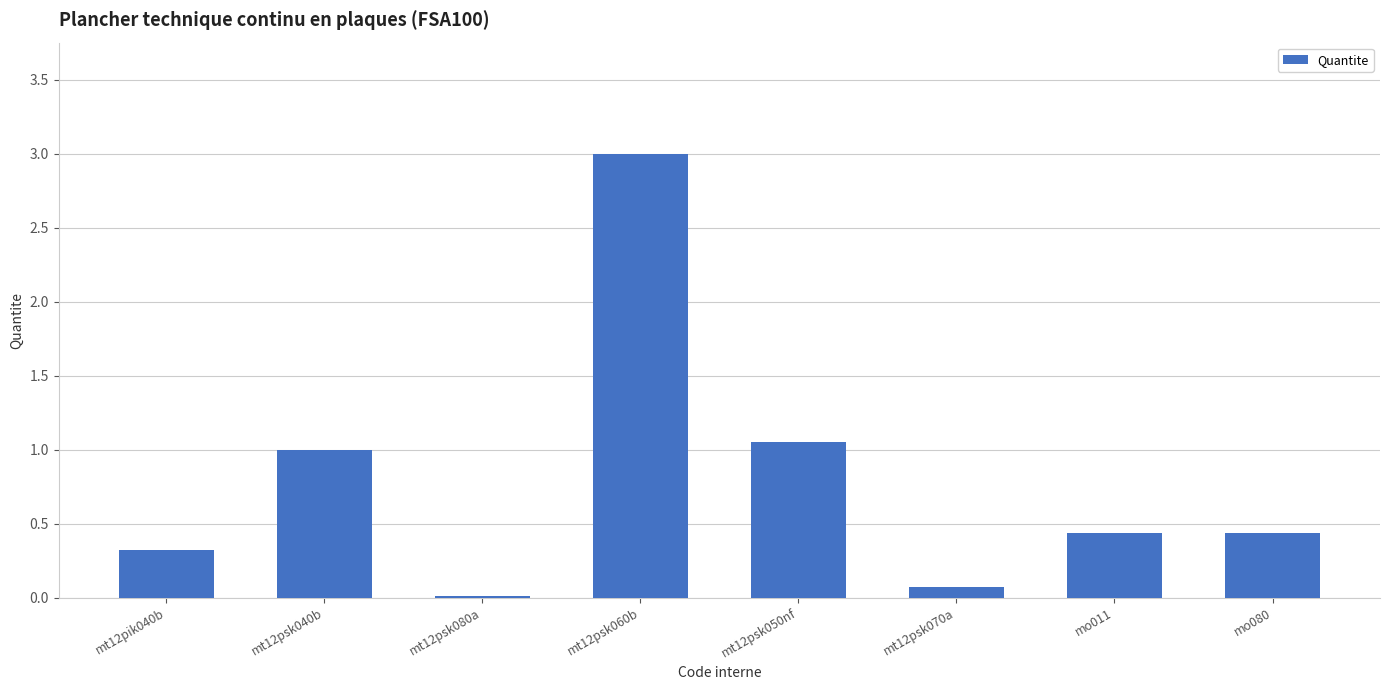

Are the bars horizontal?

No